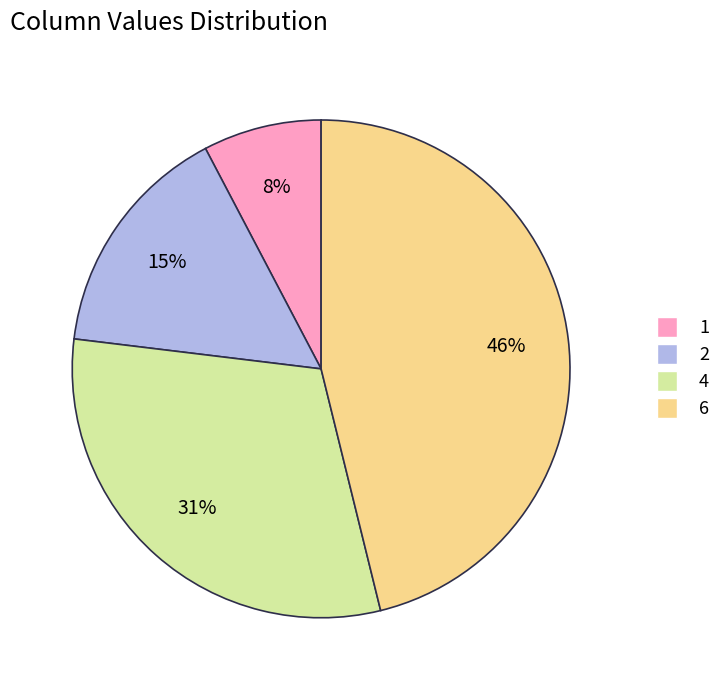

Combined, do 2 and 1 account for over 50%?

No